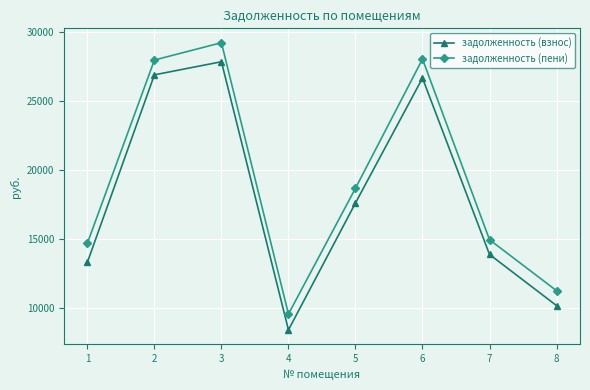

How many interior local peaks does the задолженность (взнос) series have?

2